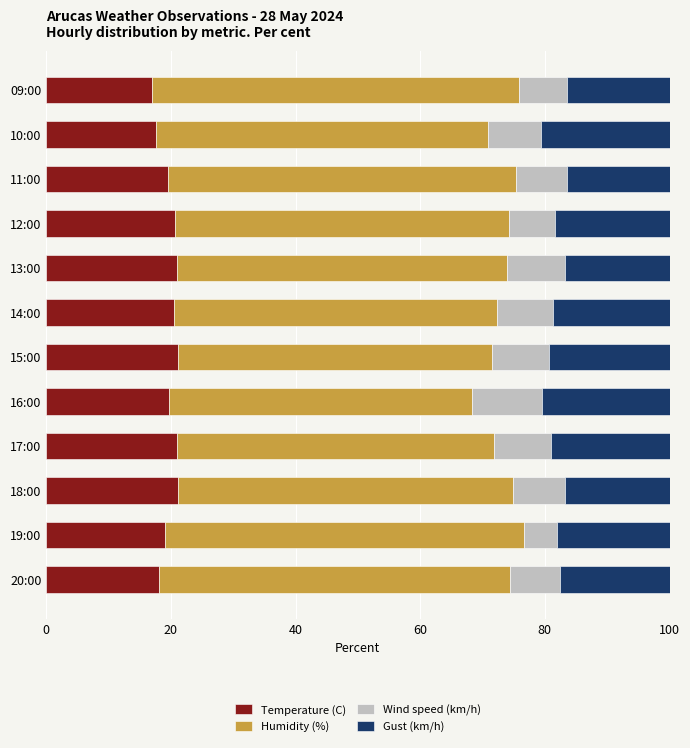

What is the total value across all series at 20:00?

100.0